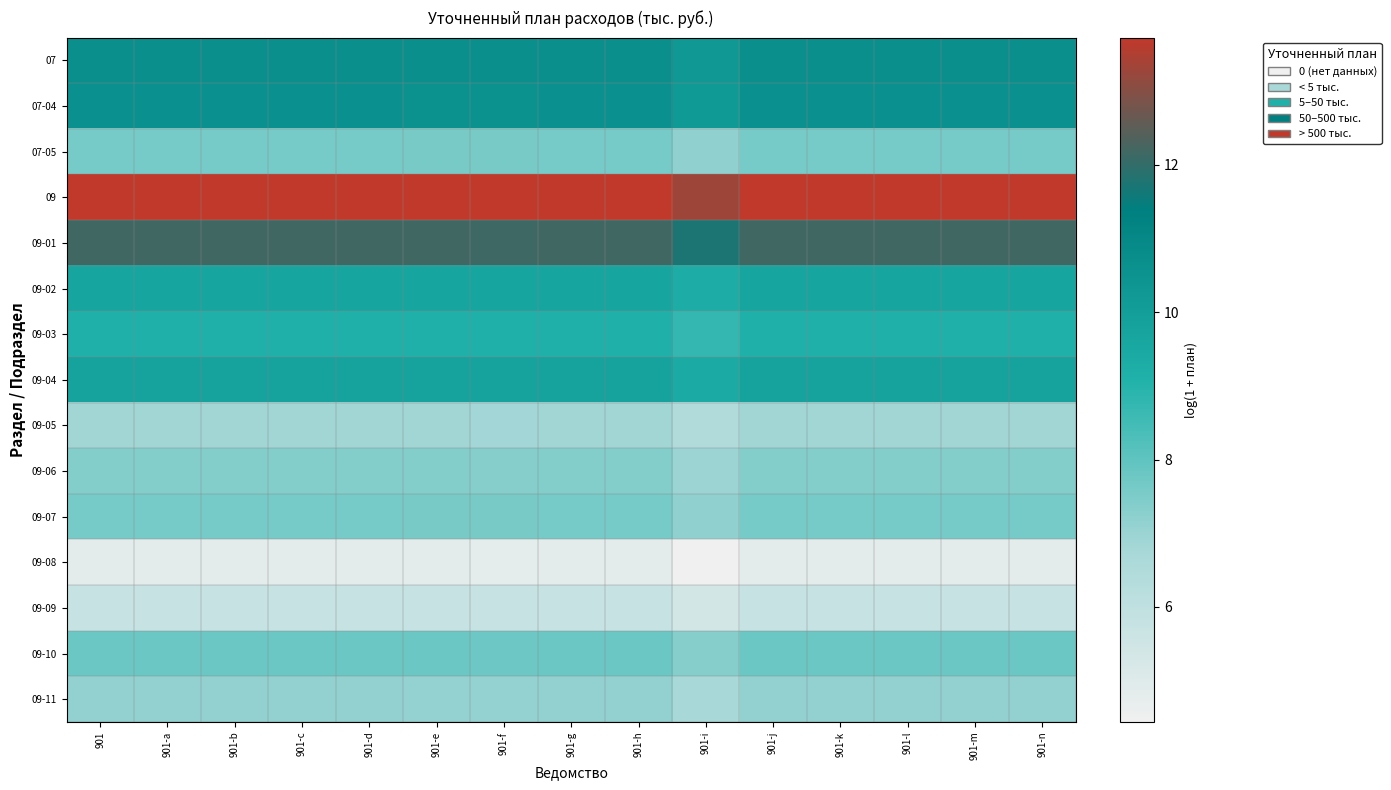

What is the maximum value shown in the chart?

13.7